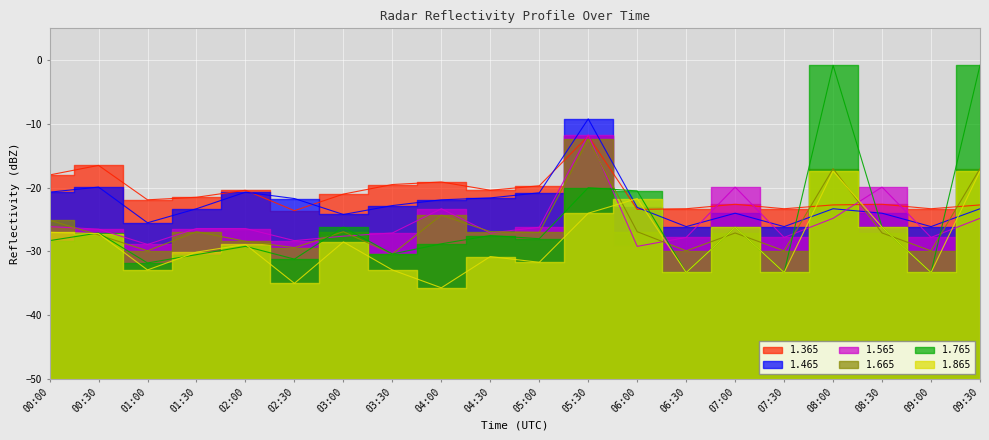

What is the sum of all 1.465 values?

-448.3